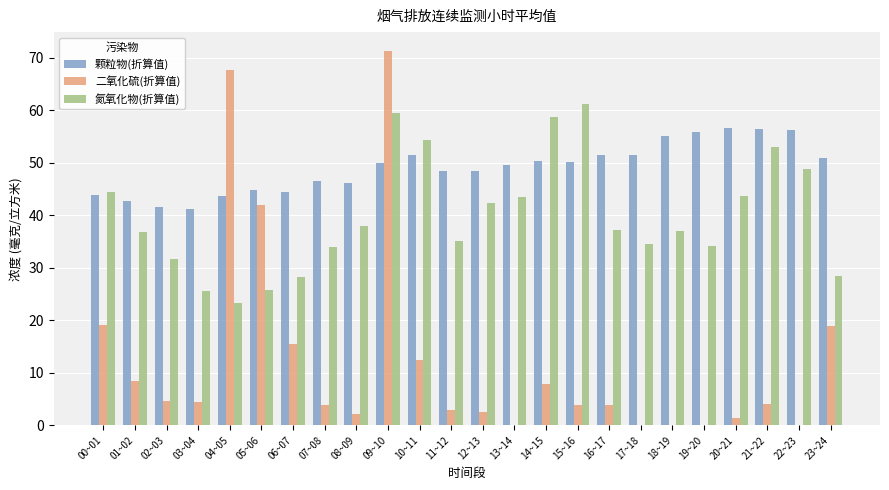

Between 14~15 and 16~17, which series saw the biggest shift?

氮氧化物(折算值)